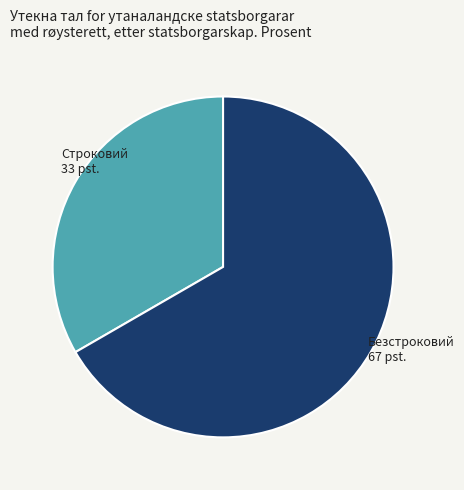

What is the ratio of the value at Строковий to the value at Безстроковий?

0.5